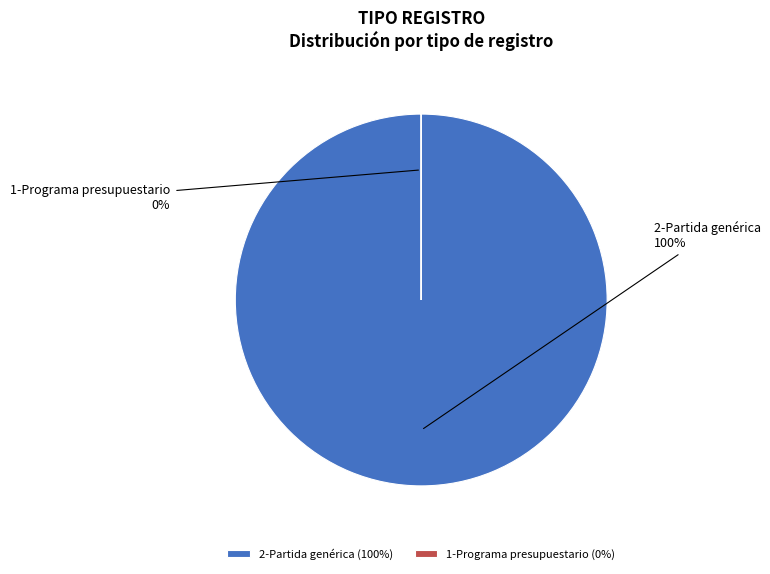

How many segments does this pie chart have?

2